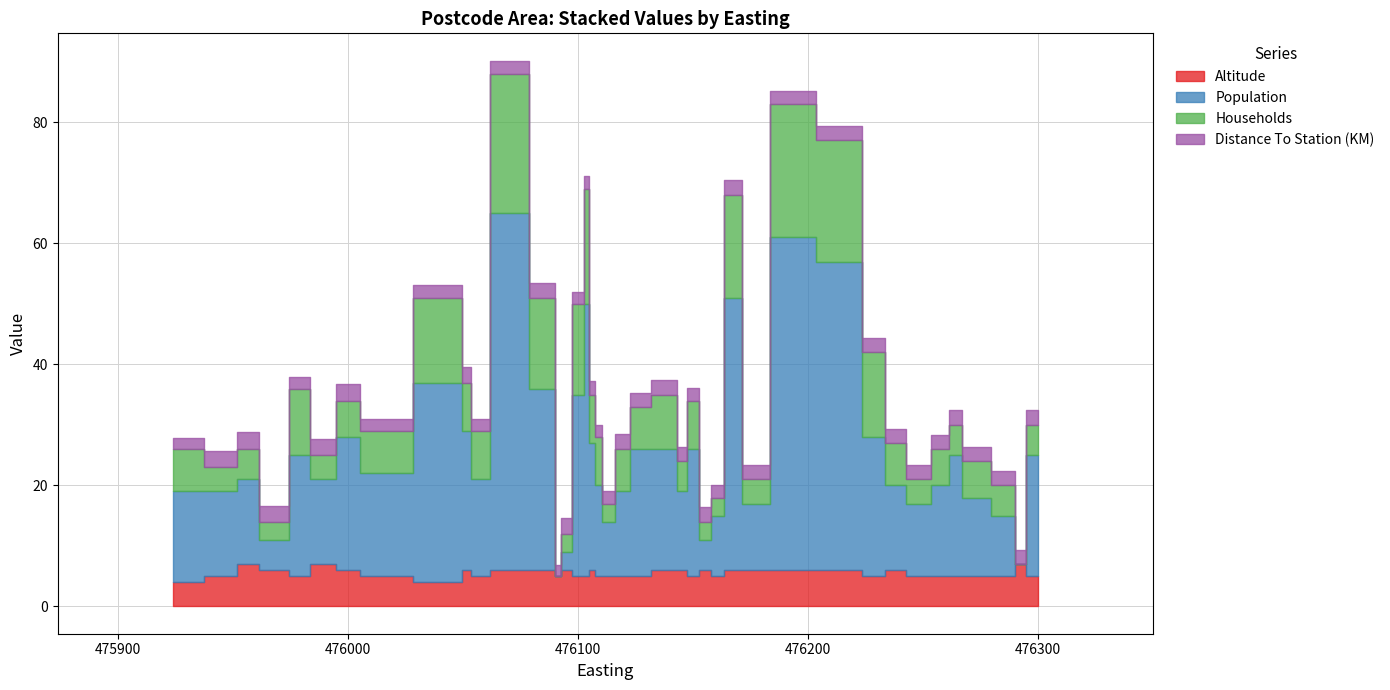

What is the label of the 2nd point from the left?

DN14 5DF